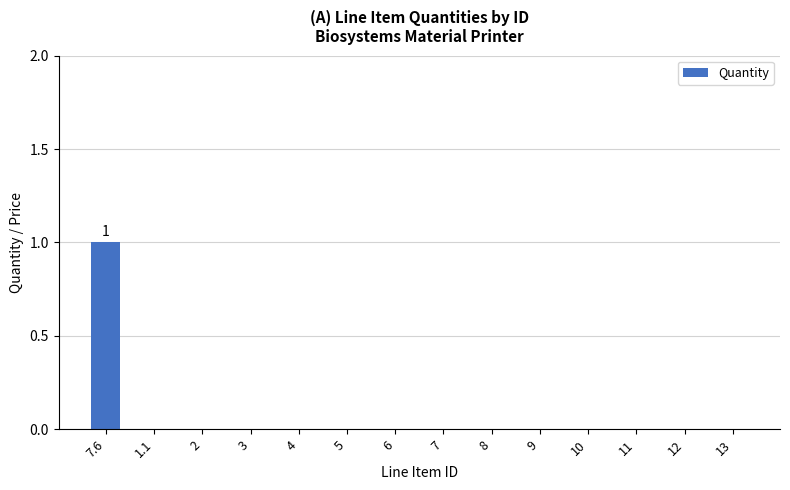

The chart shows a value of 1 at 7.6. True or false?

True